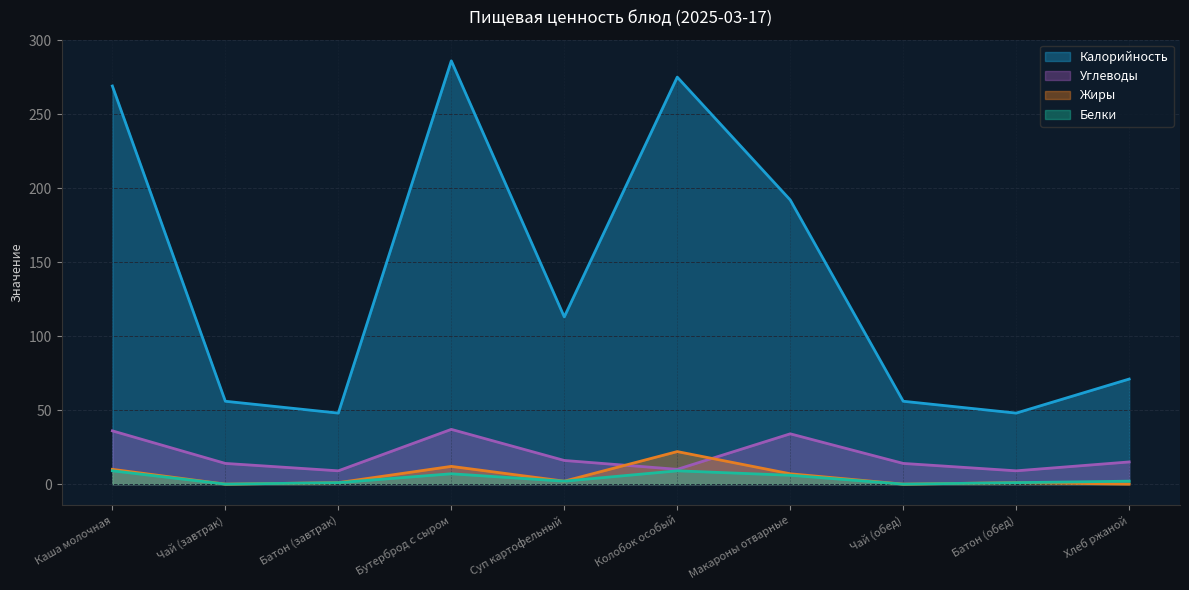

Between Батон (завтрак) and Хлеб ржаной, which series saw the biggest shift?

Калорийность